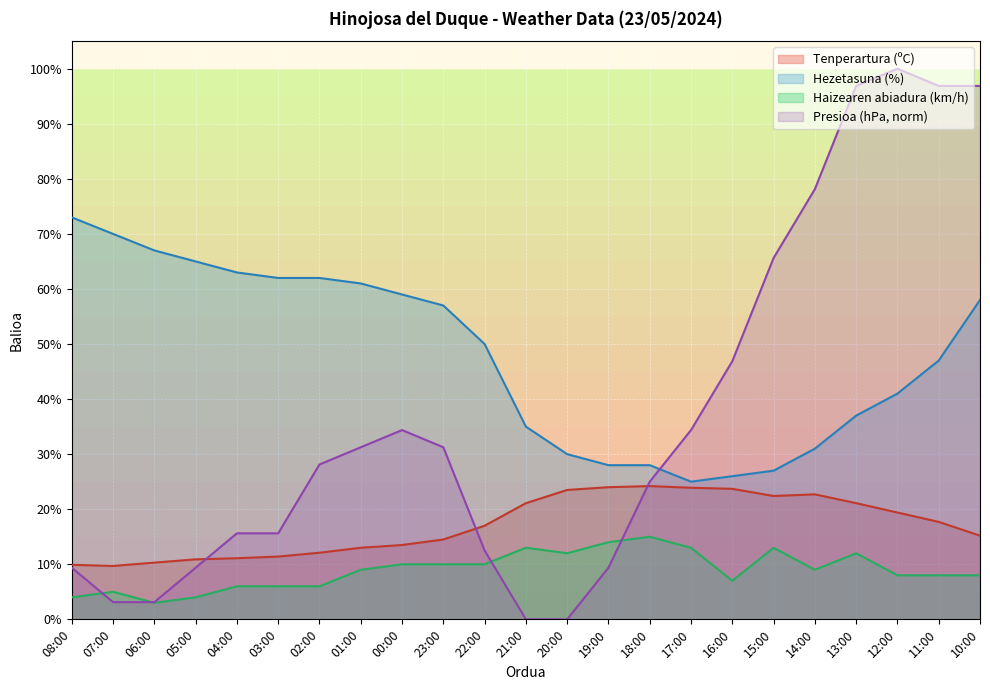

What is the label of the 3rd point from the left?

06:00